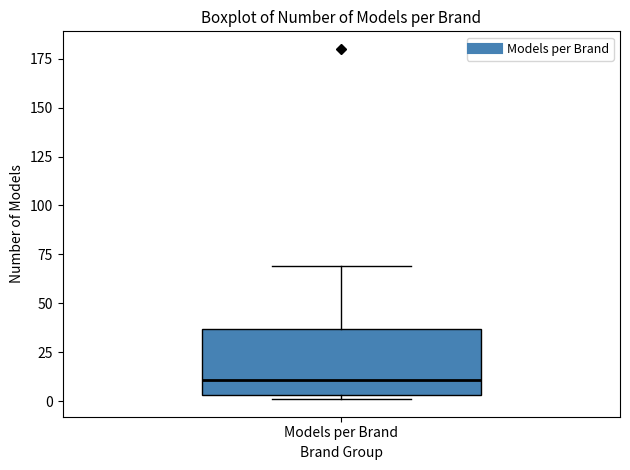

Transcribe this box plot: give where the median line is, the range the box spans, and where the two whiskers end, as read against the y-axis. The values are not printed on the chart, so give them approximately, as read against the axis.

median 10, box 5 to 35, whiskers 0 to 70